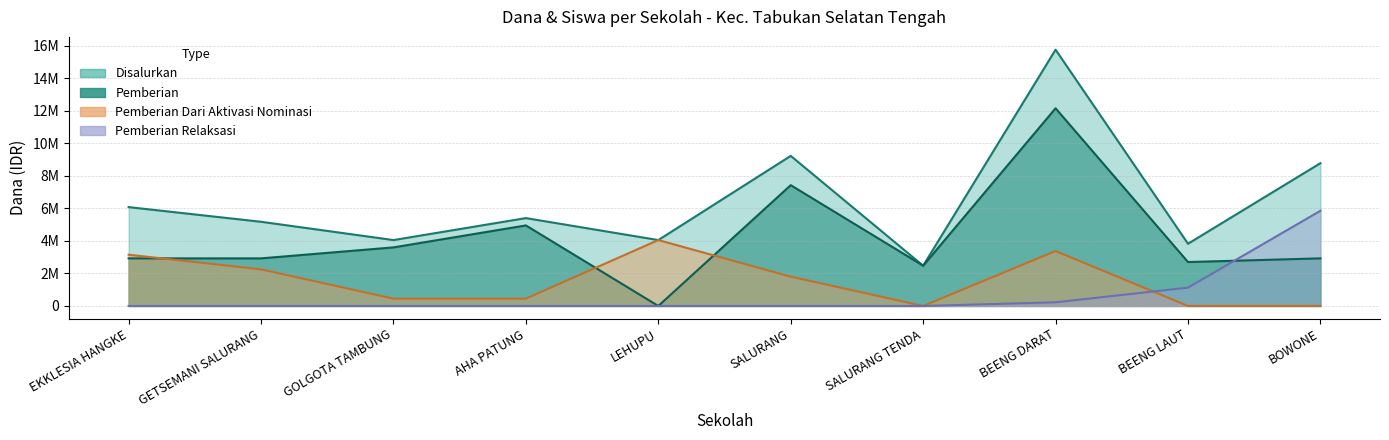

How many lines are shown in the chart?

4